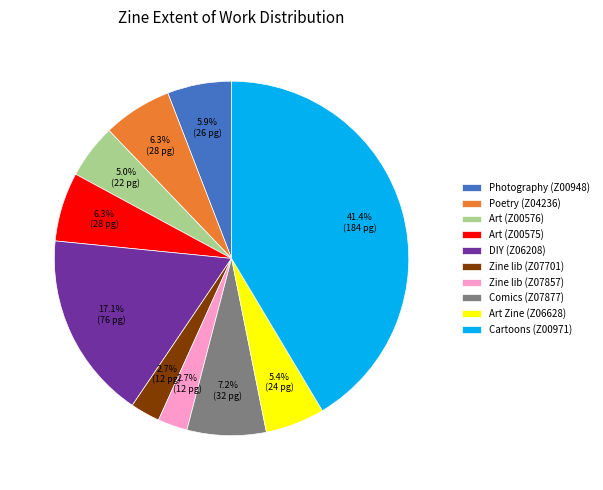

Approximately how many times larger is the value at Zine lib (Z07857) compared to Comics (Z07877)?

0.4